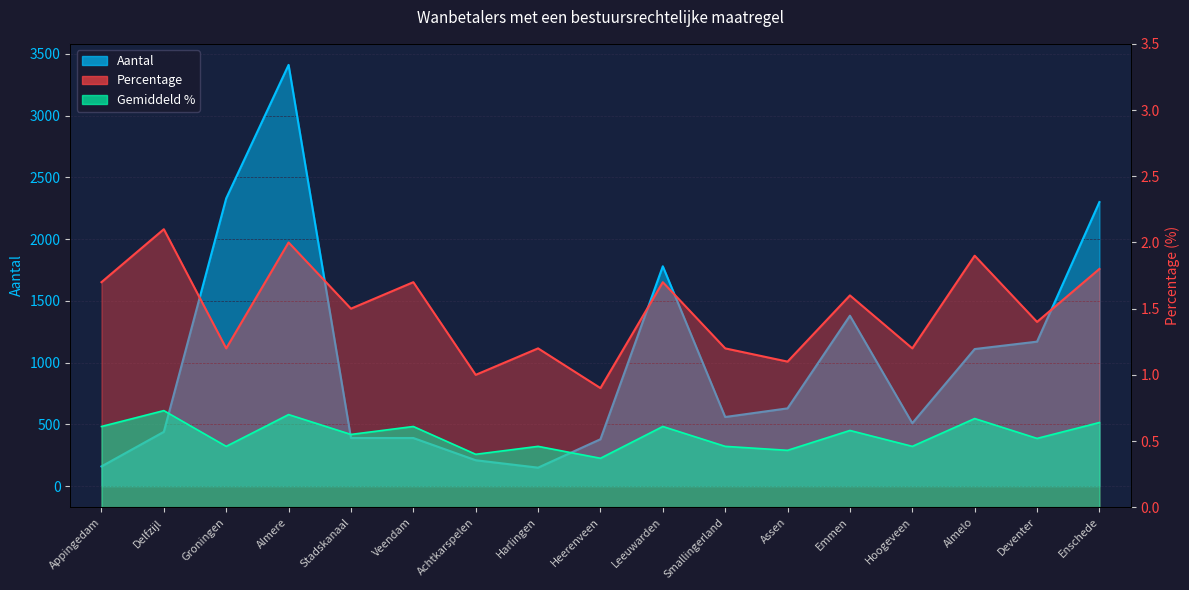

At Leeuwarden, list the series in order from largest to smallest.

Aantal (x100), Percentage